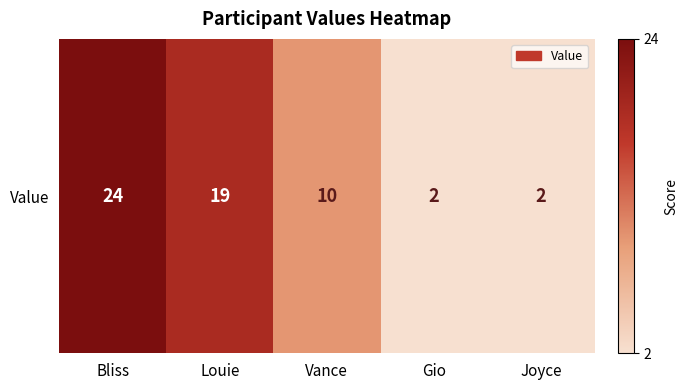

At which category does the chart reach its peak across all series?

Bliss